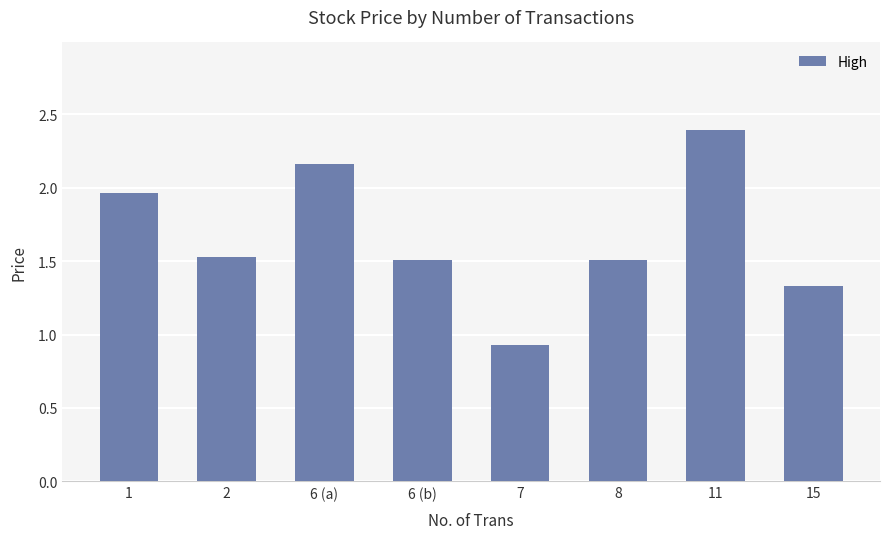

What is the difference between the values at 15 and 6 (b)?

0.2